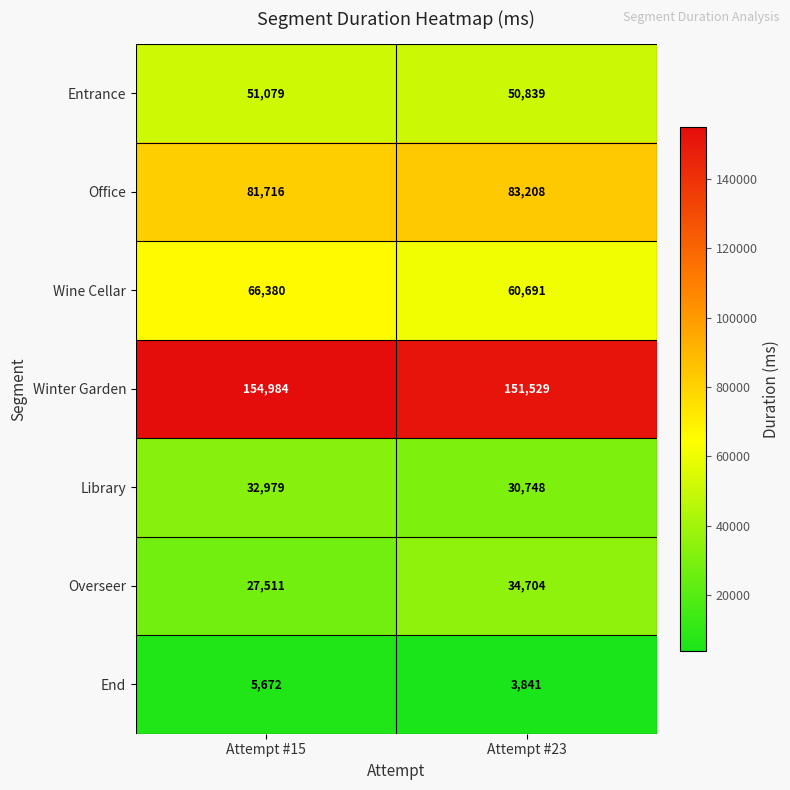

Where is End nearest to the value 4756?

Attempt #23